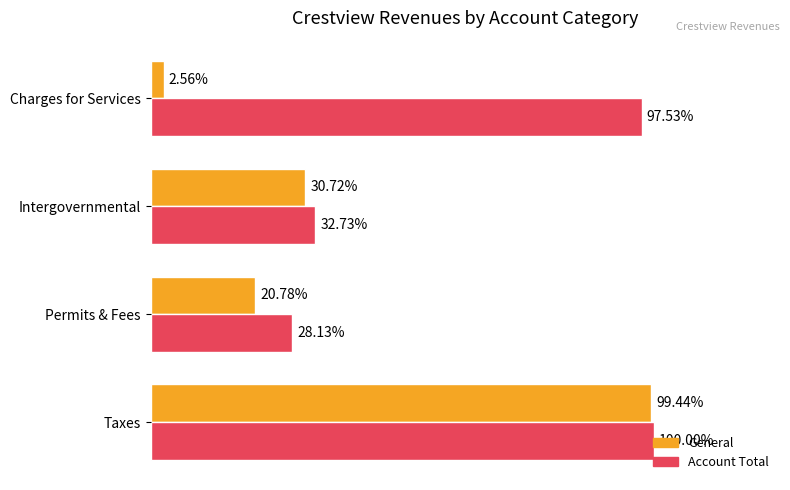

What are all the series names shown in the legend?

General, Account Total